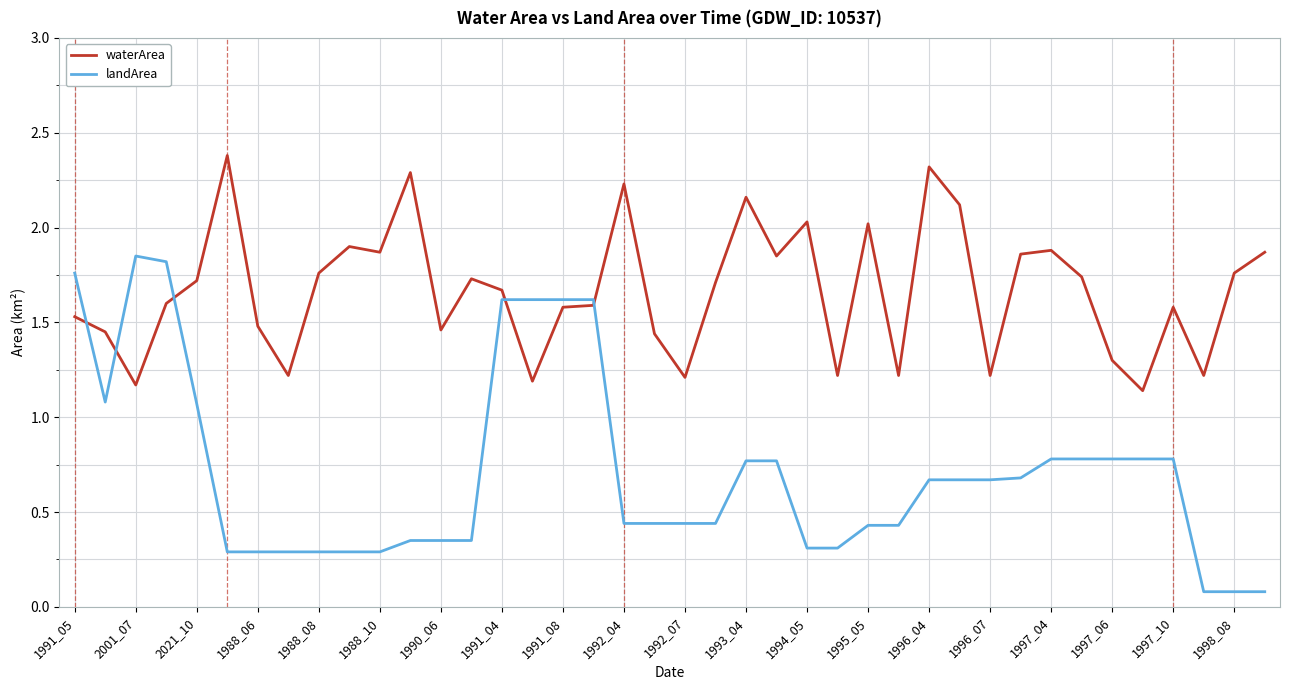

What is the maximum value shown in the chart?

2.4